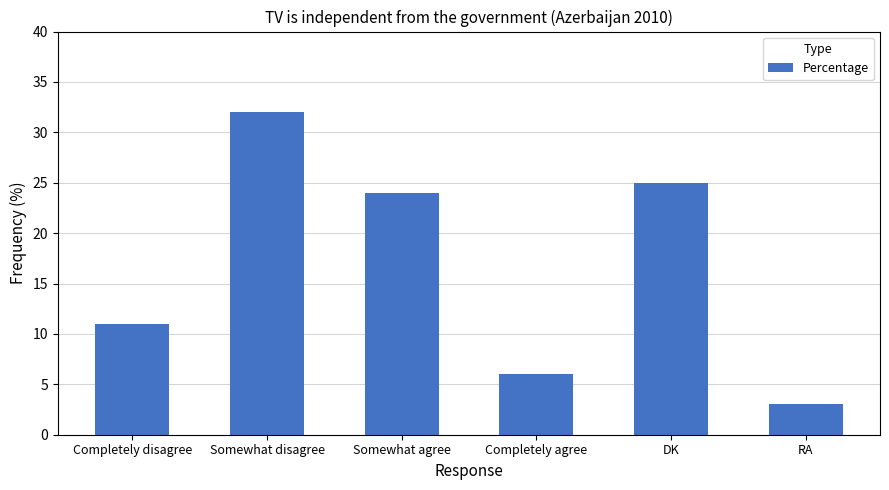

What position from the left is Completely agree?

4